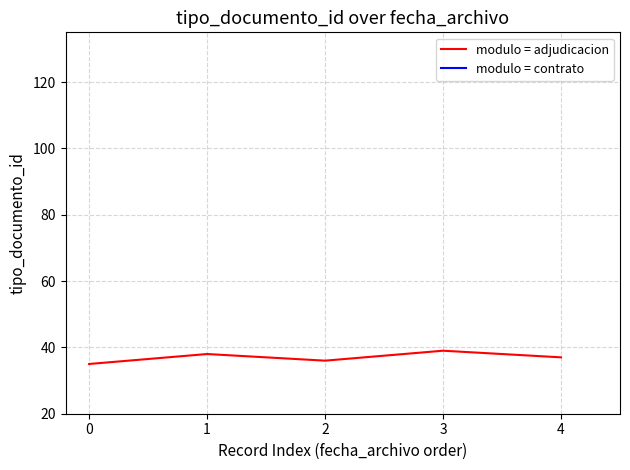

Is it true that modulo = adjudicacion equals 53 at 3?

False